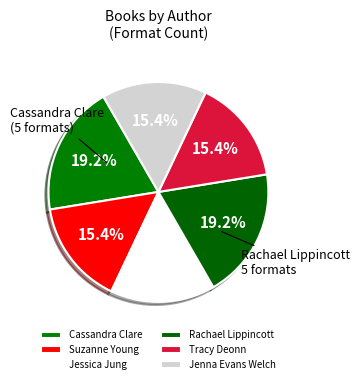

Count the number of slices in the pie.

6